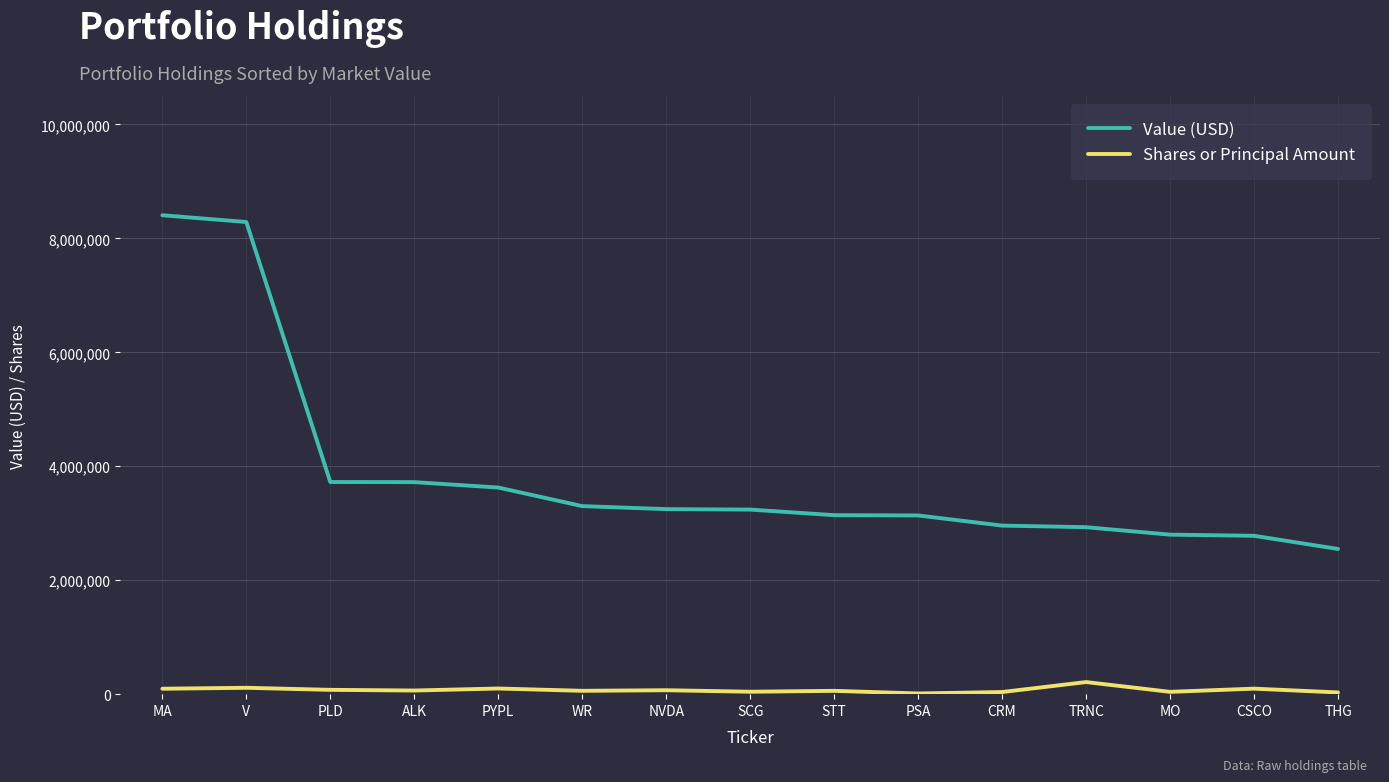

Which category has the highest value across all series?

MA